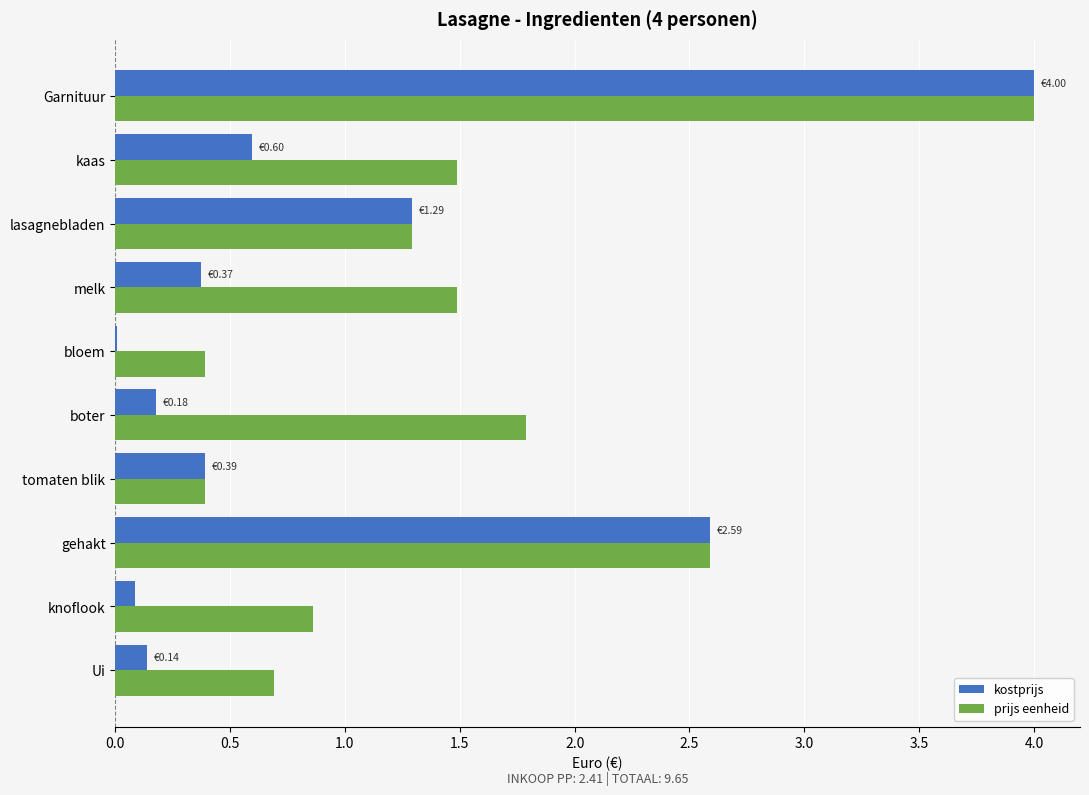

Which label corresponds to the largest value in the chart?

Garnituur